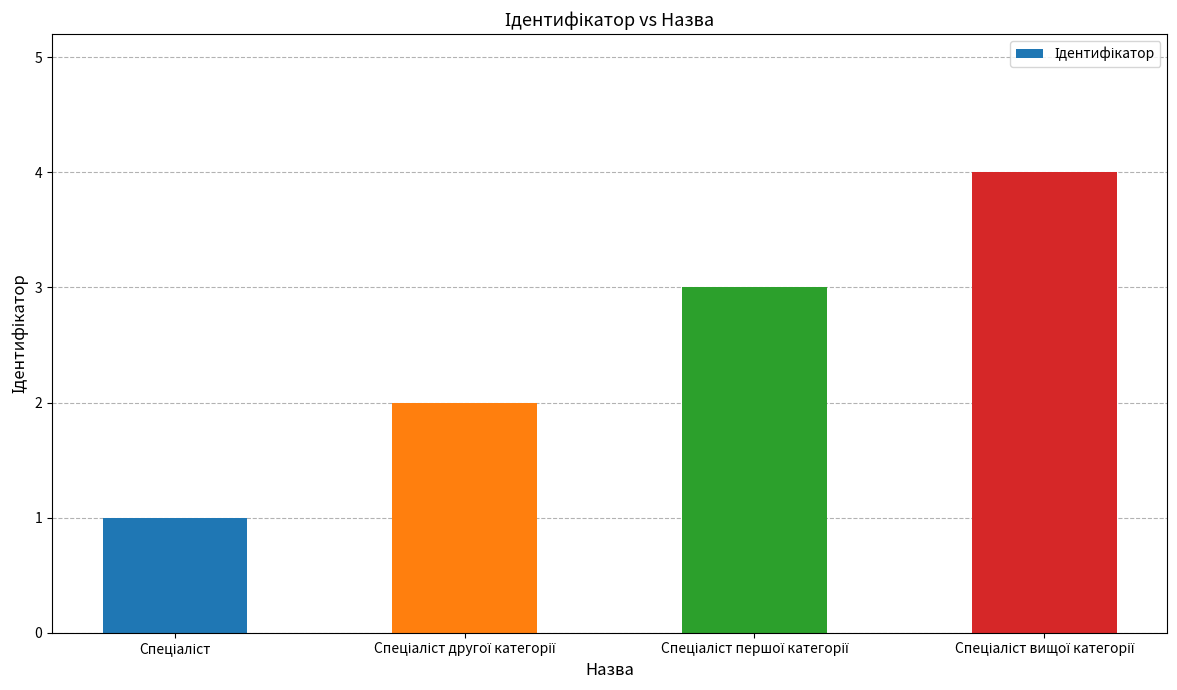

What is the sum of all values?

10